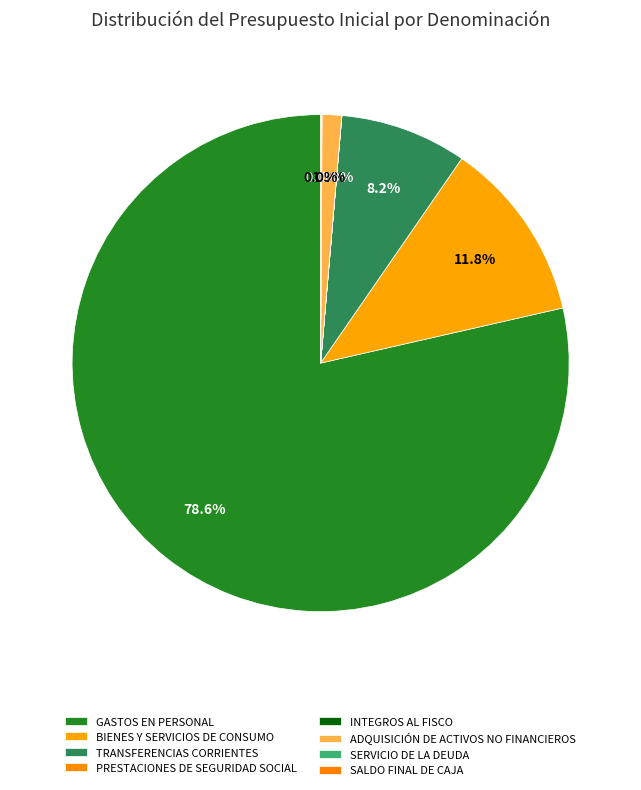

True or false: GASTOS EN PERSONAL accounts for 79% of the total.

True